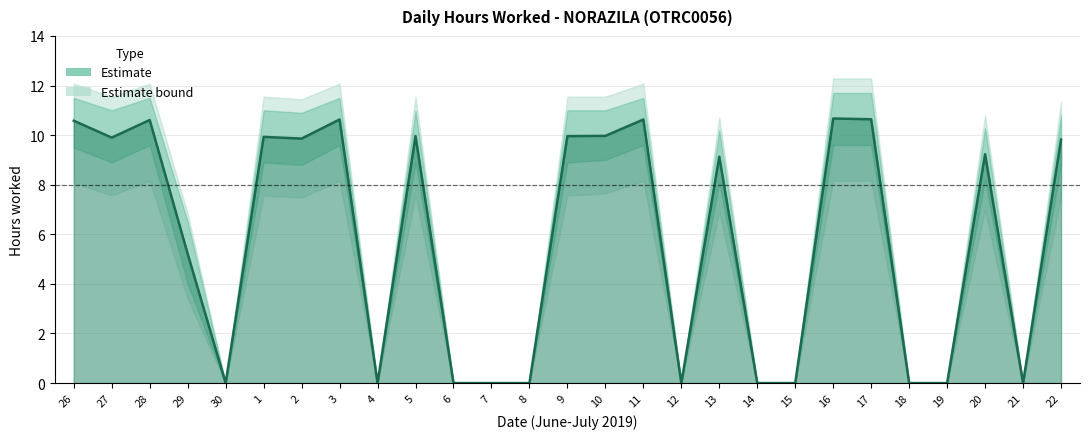

Where is the first local maximum for Lower Bound?

28